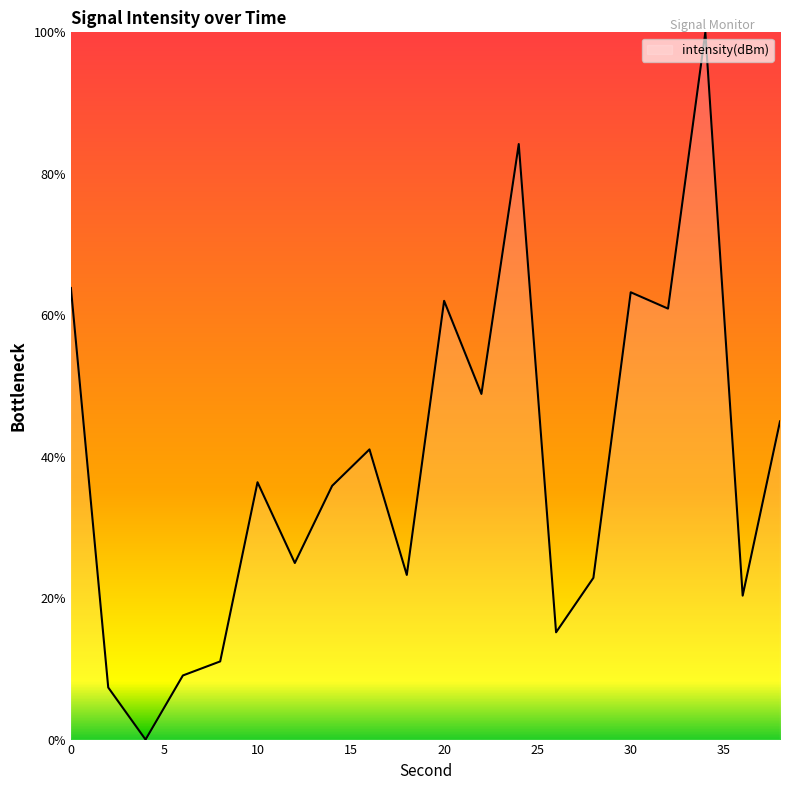

What is the difference between the maximum and minimum values?

100.0